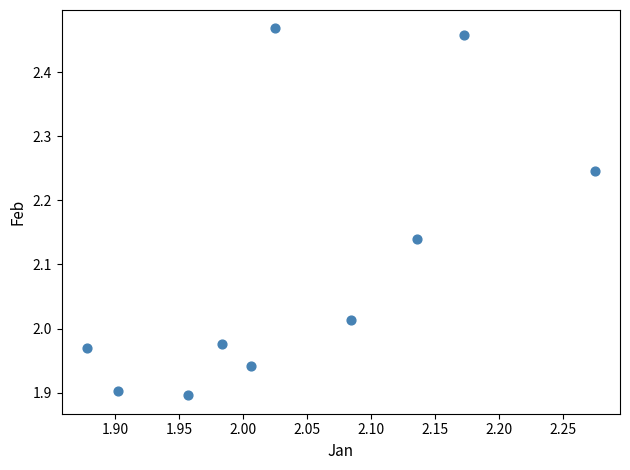

What is the range of Y values (max minus min)?

0.6